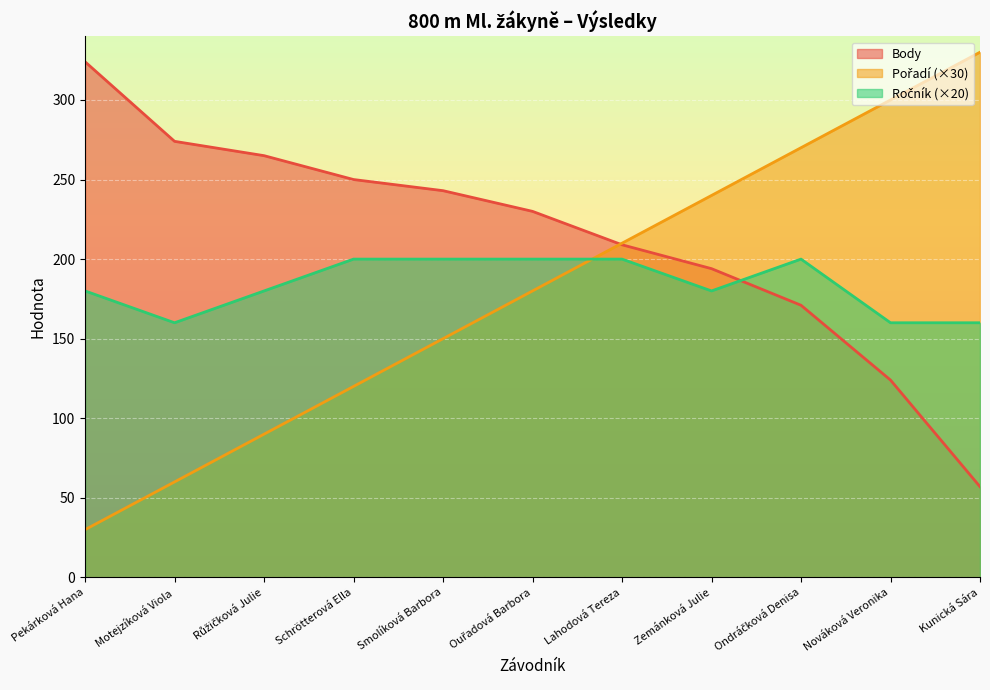

What is the difference between the Ročník values at Růžičková Julie and Ouřadová Barbora?

20